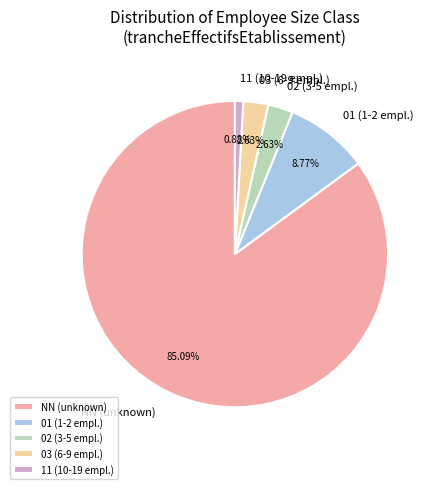

Which category has the biggest portion of the pie?

NN (unknown)